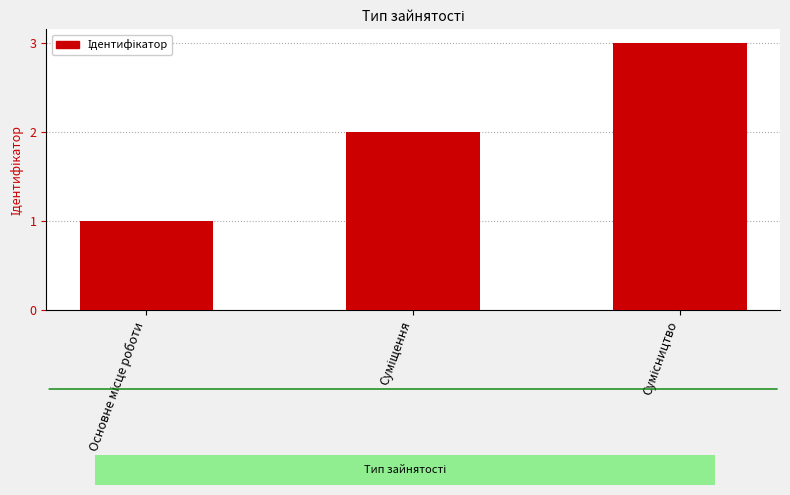

What is the smallest value displayed?

1